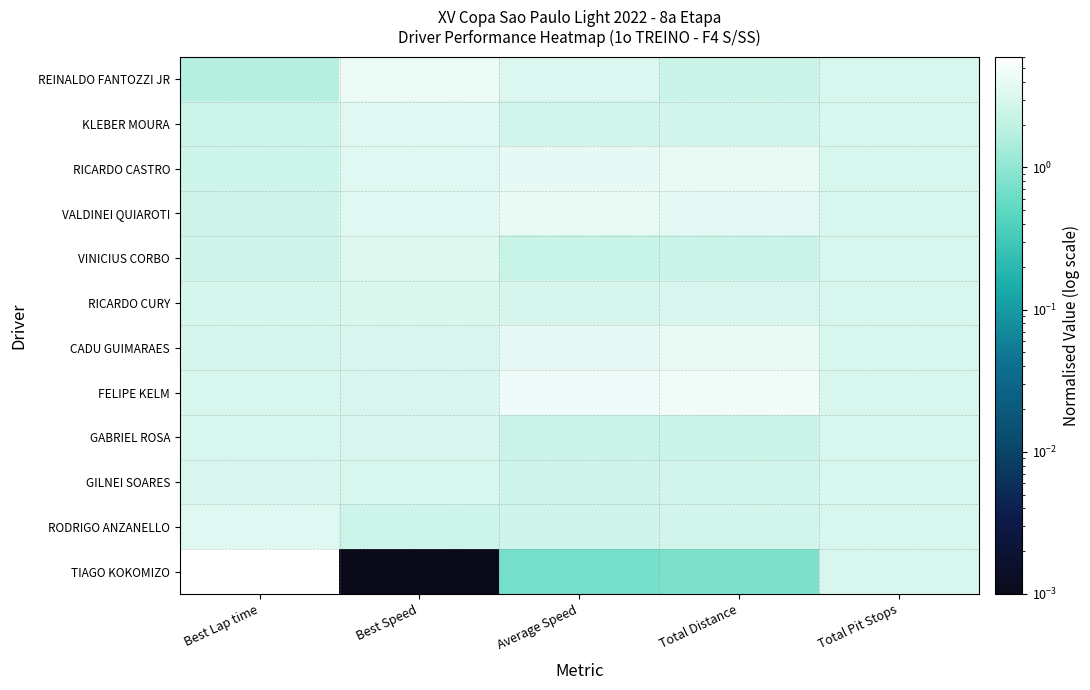

What is the maximum value shown in the chart?

6.0